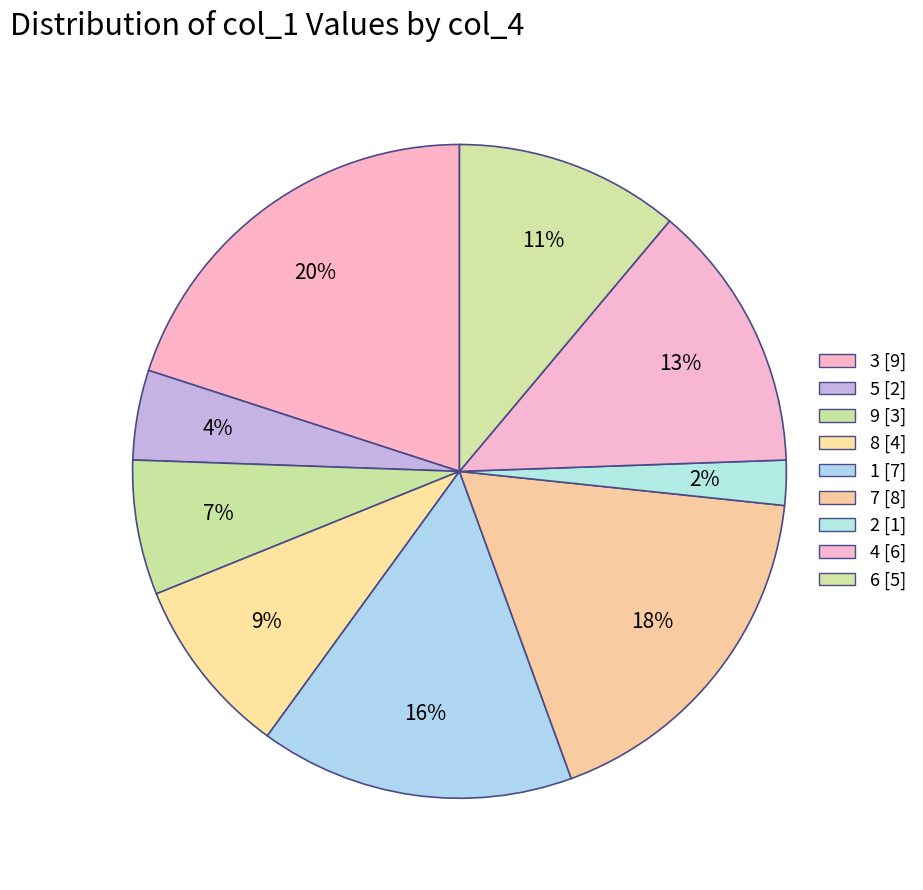

How many slices are in this pie chart?

9